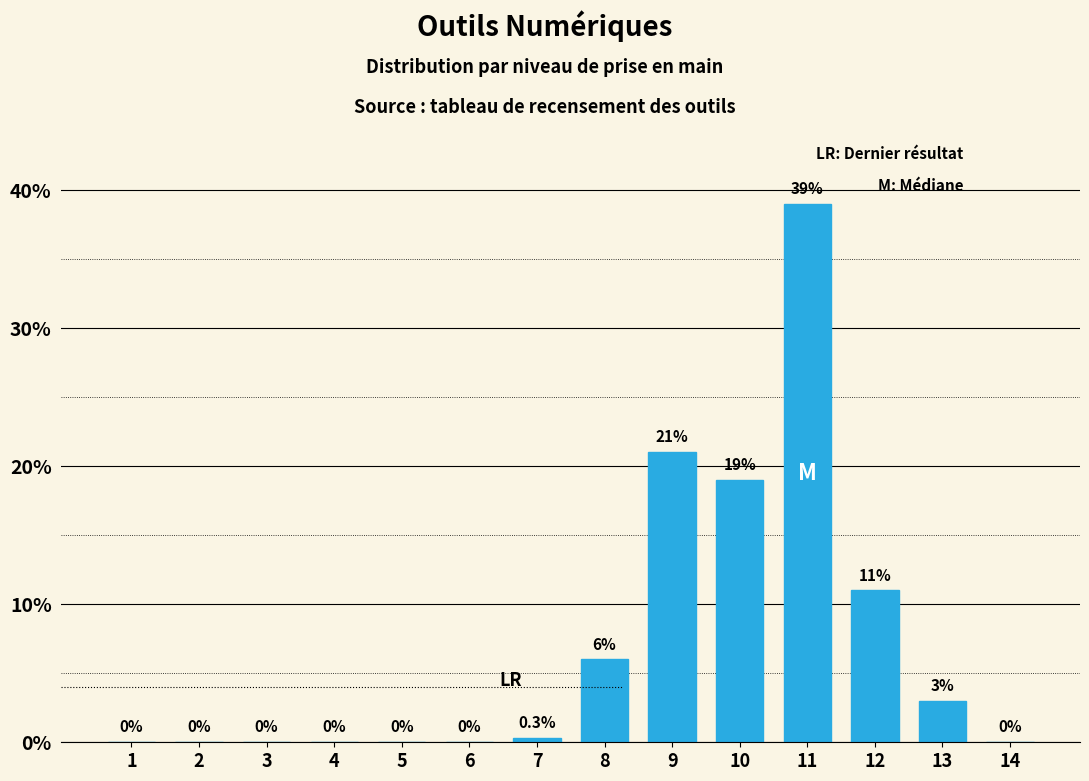

Reading right to left, list all the values displayed in this chart.

14=0.0	13=3.0	12=11.0	11=39.0	10=19.0	9=21.0	8=6.0	7=0.3	6=0.0	5=0.0	4=0.0	3=0.0	2=0.0	1=0.0